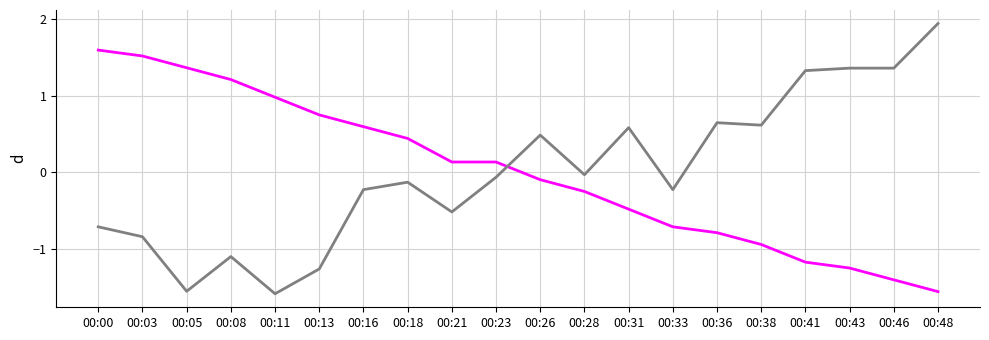

Which label corresponds to the largest value in the chart?

00:48